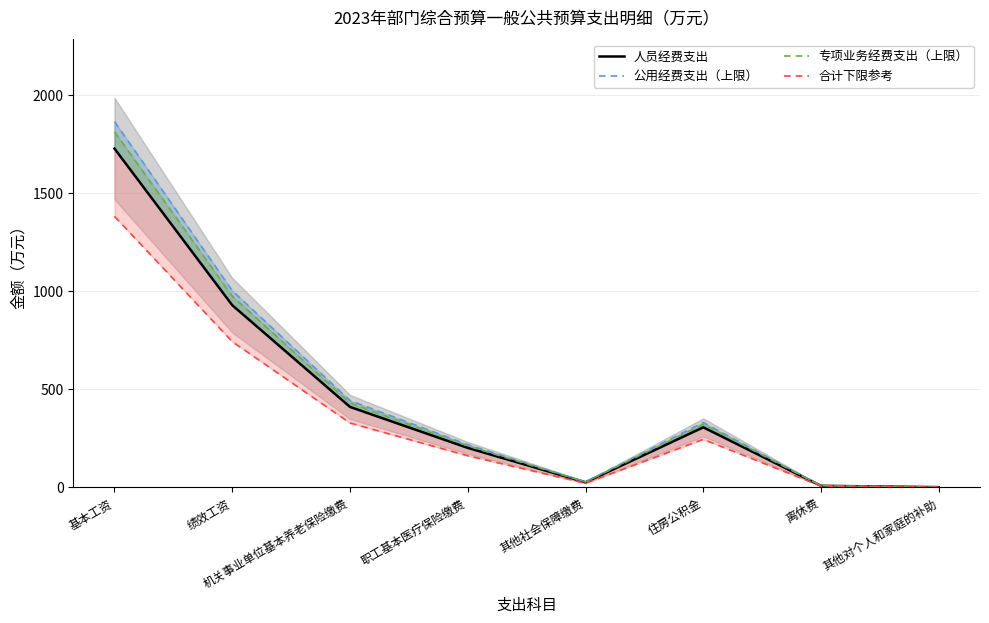

How many distinct data groups are displayed?

4